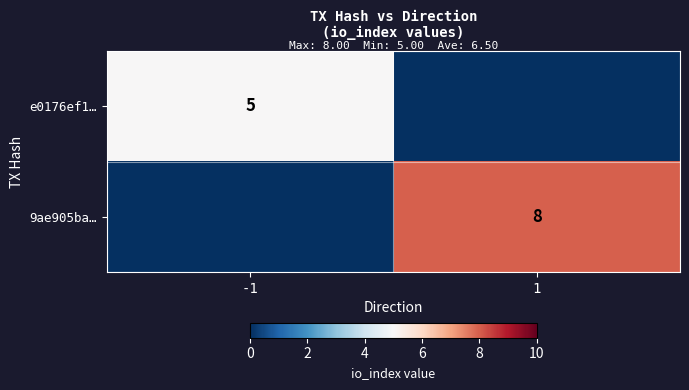

The value of 9ae905ba… at 1 is 8. True or false?

True